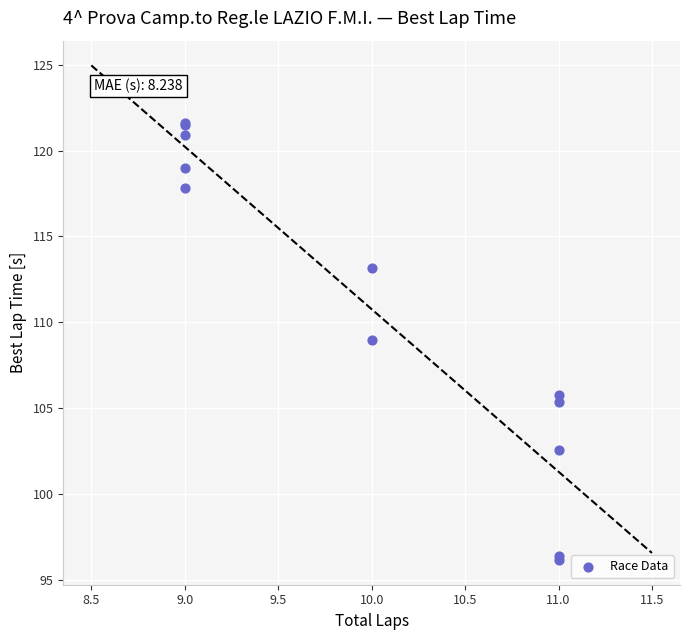

What Y value in the scatter plot is closest to 108?

108.9